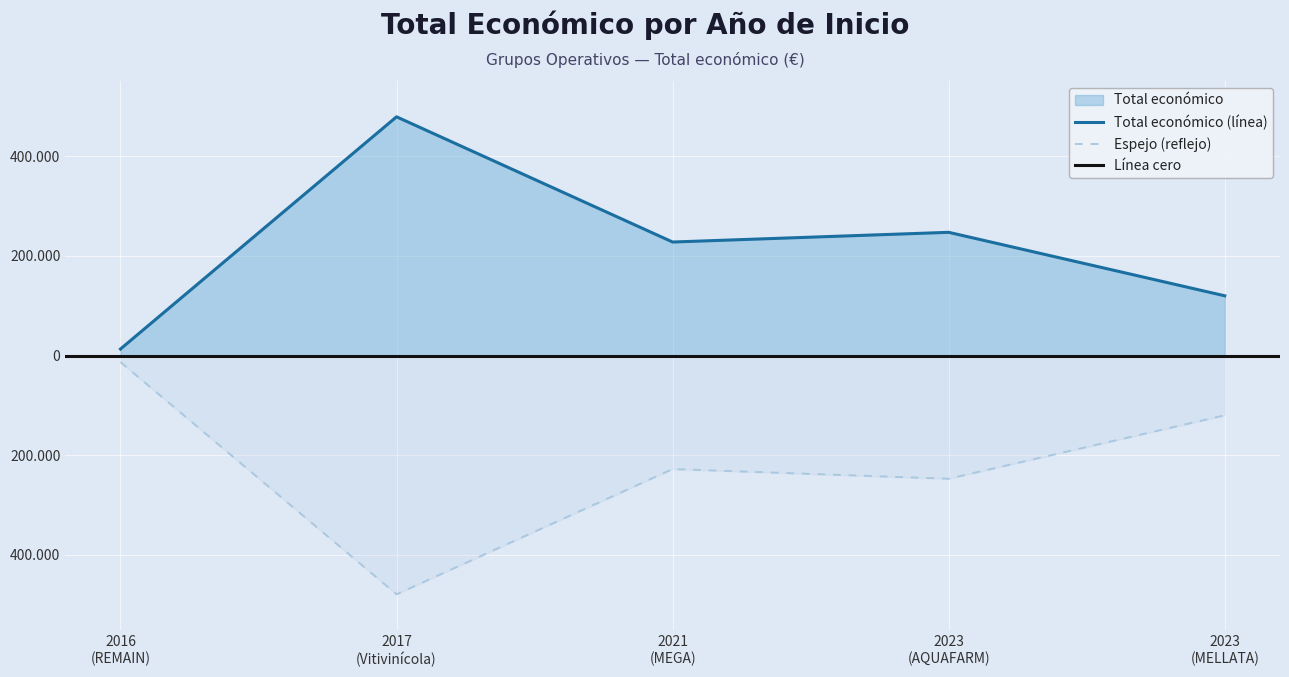

At which category does the data reach its first local valley?

2021 (MEGA)